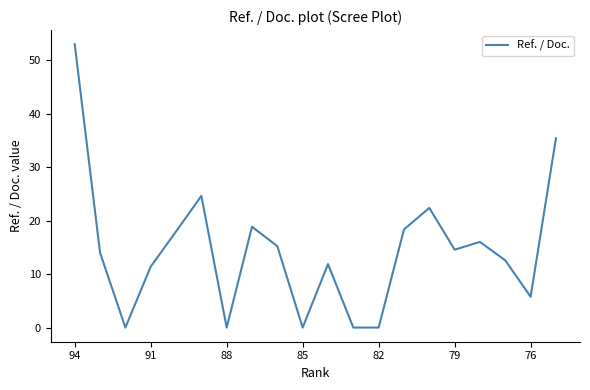

Reading left to right, transcribe all the data shown in this chart.

53.0	14.0	0.0	11.4	18.0	24.6	0.0	18.9	15.2	0.0	11.9	0.0	0.0	18.4	22.4	14.6	16.0	12.6	5.8	35.4